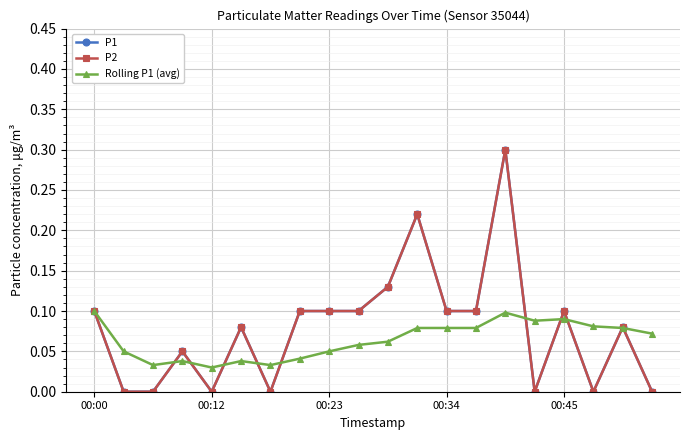

What is the value of the Rolling P1 (avg) point at the 12th from the left?

0.1